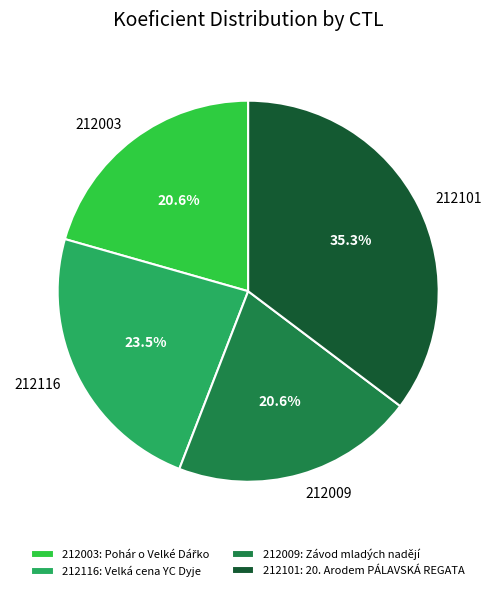

Is it true that 212003 is 21% of the pie?

True